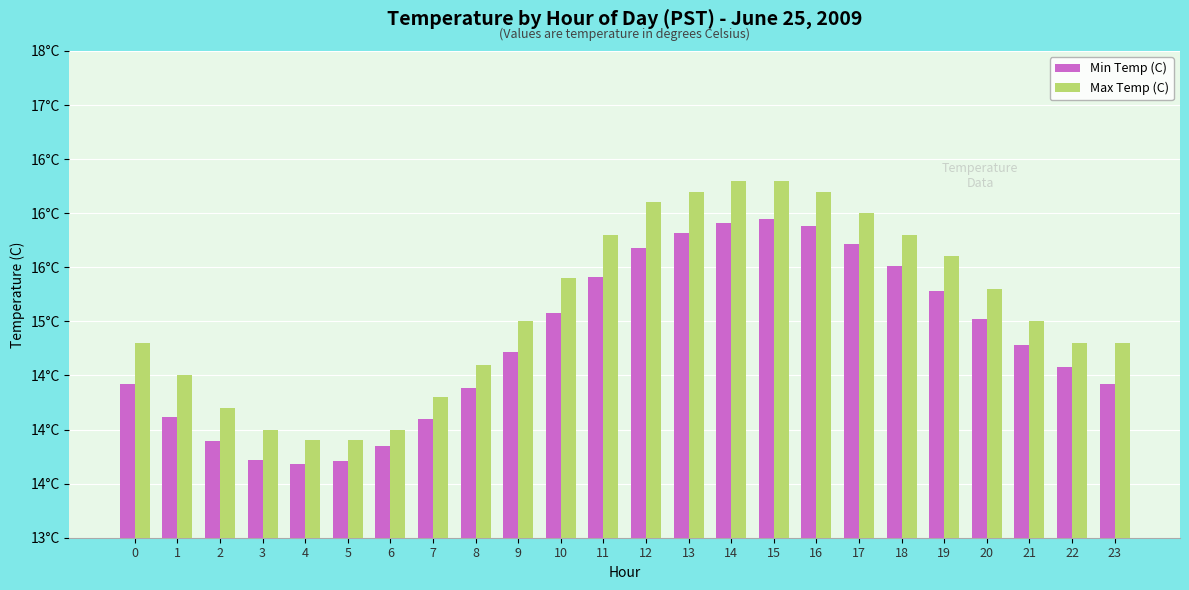

Reading left to right, extract all data points from this chart.

Min Temp (C): 0=14.4	1=14.1	2=13.9	3=13.7	4=13.7	5=13.7	6=13.8	7=14.1	8=14.4	9=14.7	10=15.1	11=15.4	12=15.7	13=15.8	14=15.9	15=15.9	16=15.9	17=15.7	18=15.5	19=15.3	20=15.0	21=14.8	22=14.6	23=14.4
Max Temp (C): 0=14.8	1=14.5	2=14.2	3=14.0	4=13.9	5=13.9	6=14.0	7=14.3	8=14.6	9=15.0	10=15.4	11=15.8	12=16.1	13=16.2	14=16.3	15=16.3	16=16.2	17=16.0	18=15.8	19=15.6	20=15.3	21=15.0	22=14.8	23=14.8